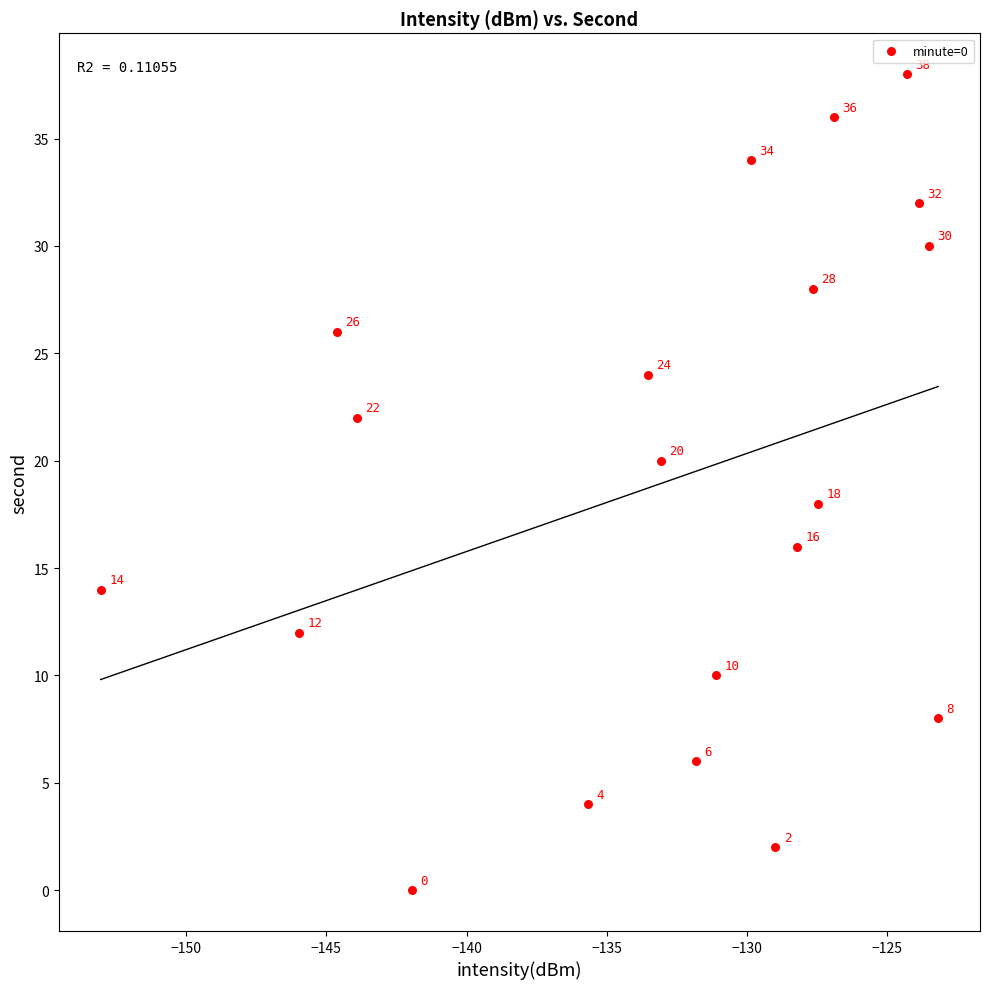

What is the range of Y values (max minus min)?

38